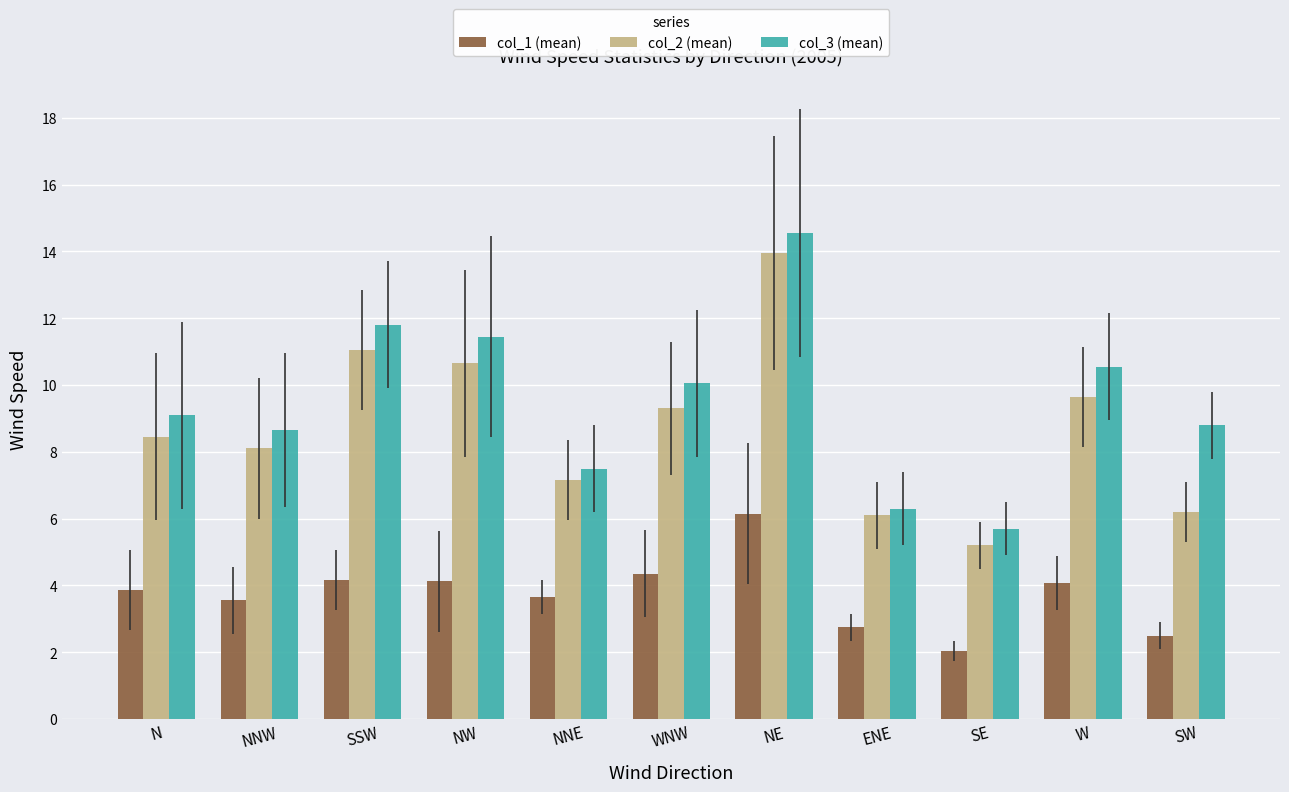

What is the average value of the col_1 (mean) series?

3.7